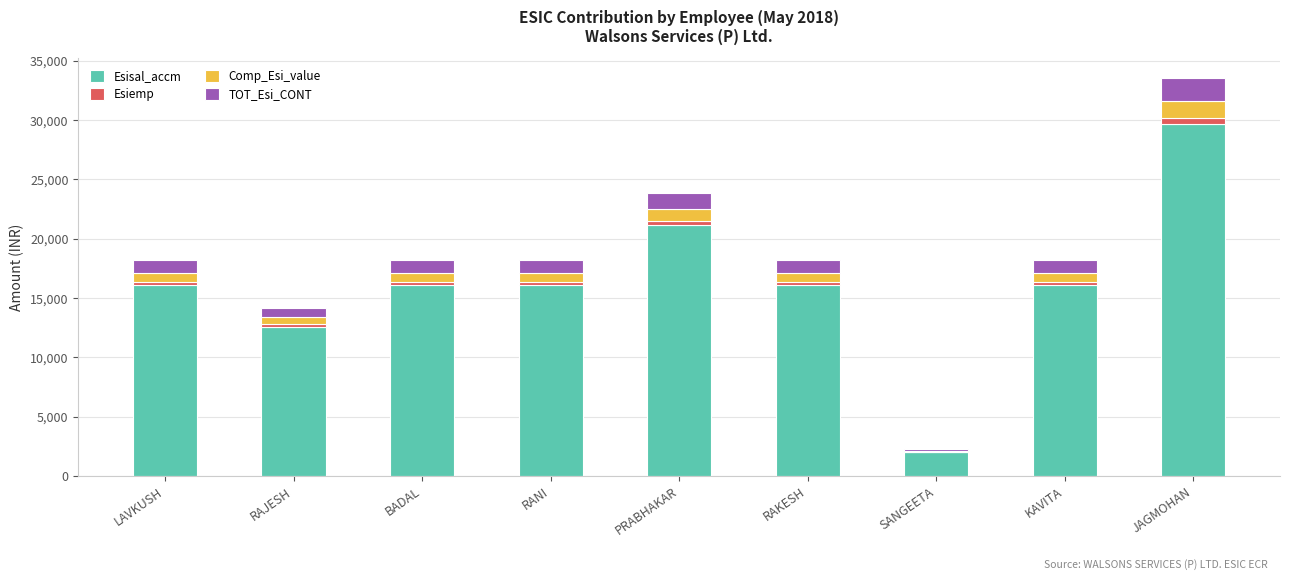

Is it true that Esisal_accm equals 16087.0 at BADAL?

True